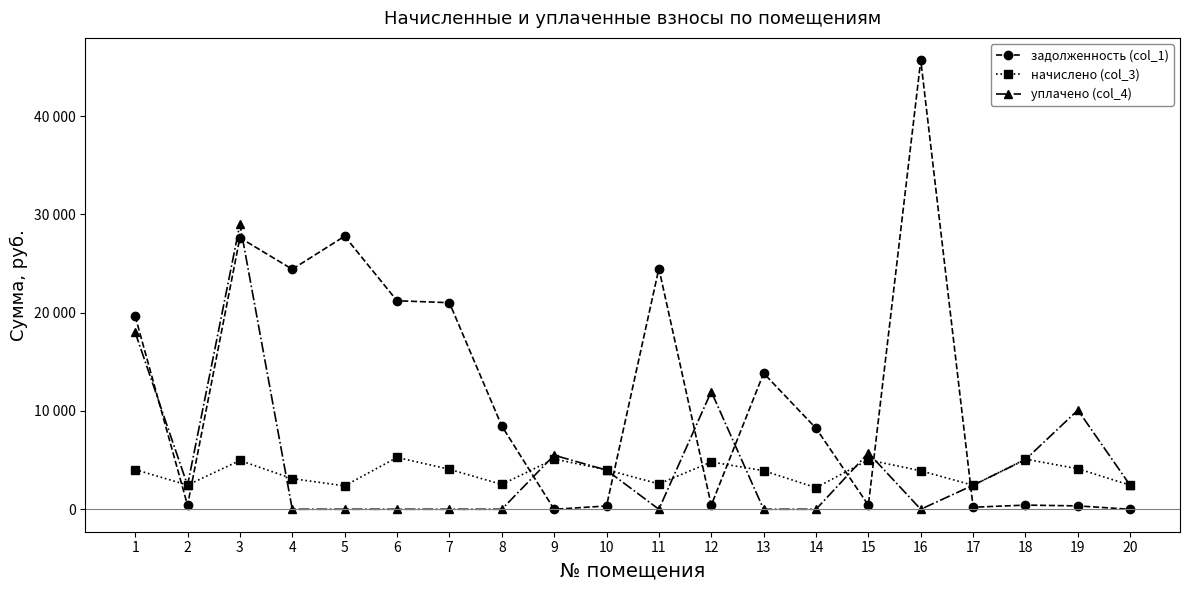

What are all the series names shown in the legend?

задолженность (col_1), начислено (col_3), уплачено (col_4)